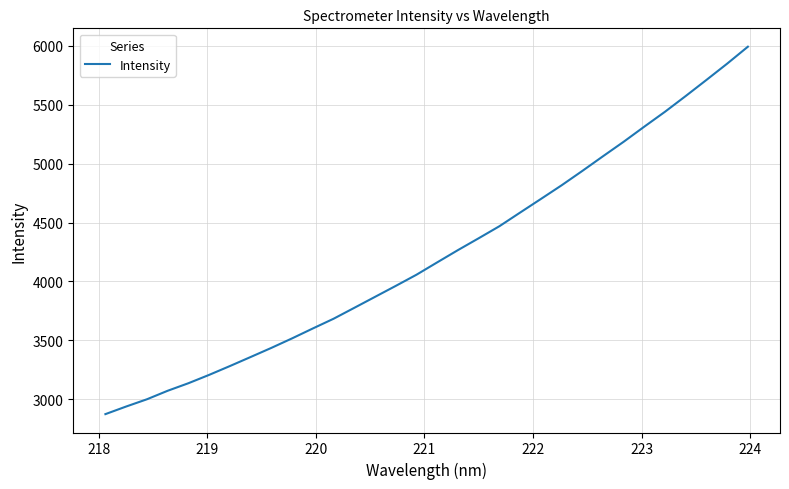

What is the smallest value displayed?

2874.7